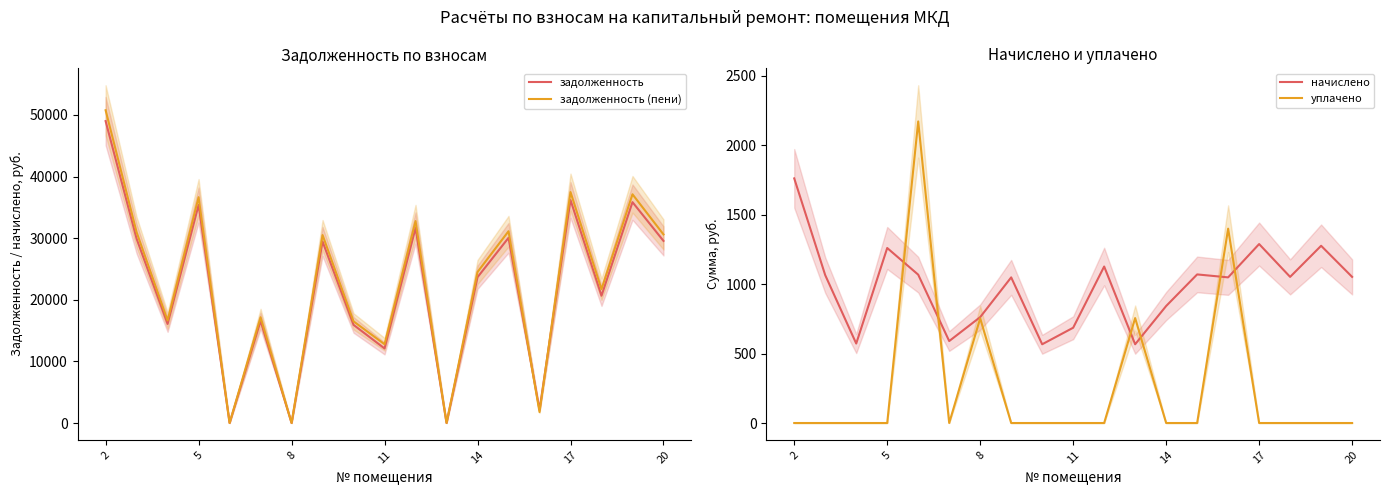

Where does the начислено series first go above 1051?

2